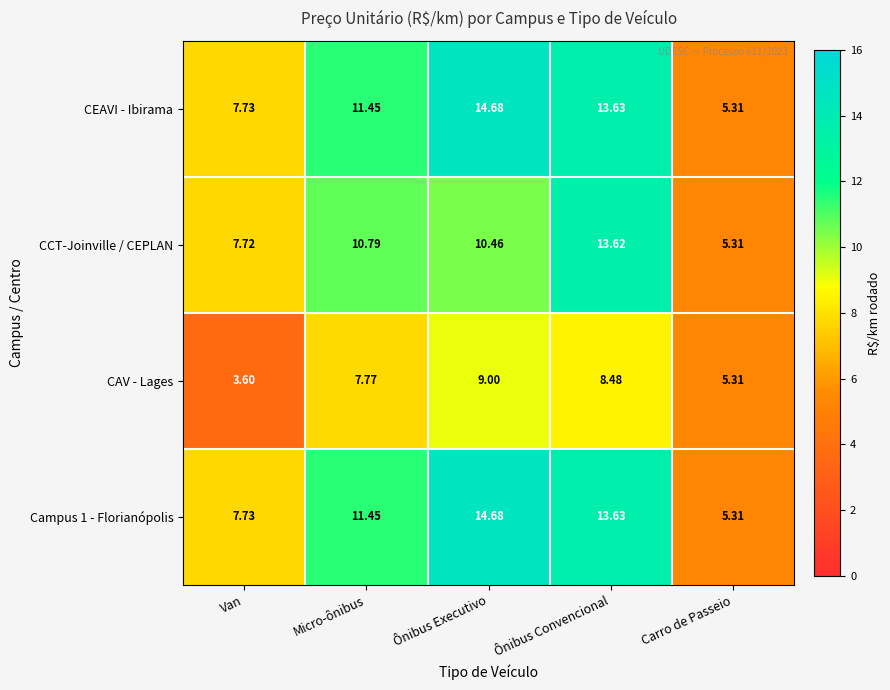

List the labels in order of CEAVI - Ibirama value, largest first.

Ônibus Executivo, Ônibus Convencional, Micro-ônibus, Van, Carro de Passeio